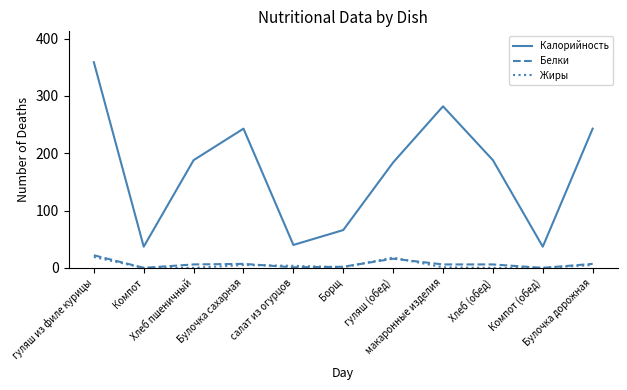

Which series has the largest total across all categories?

Калорийность